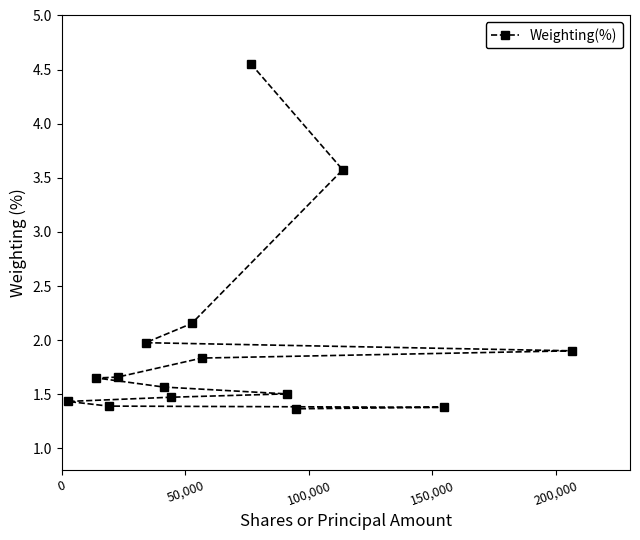

What is the minimum value shown in the chart?

1.4